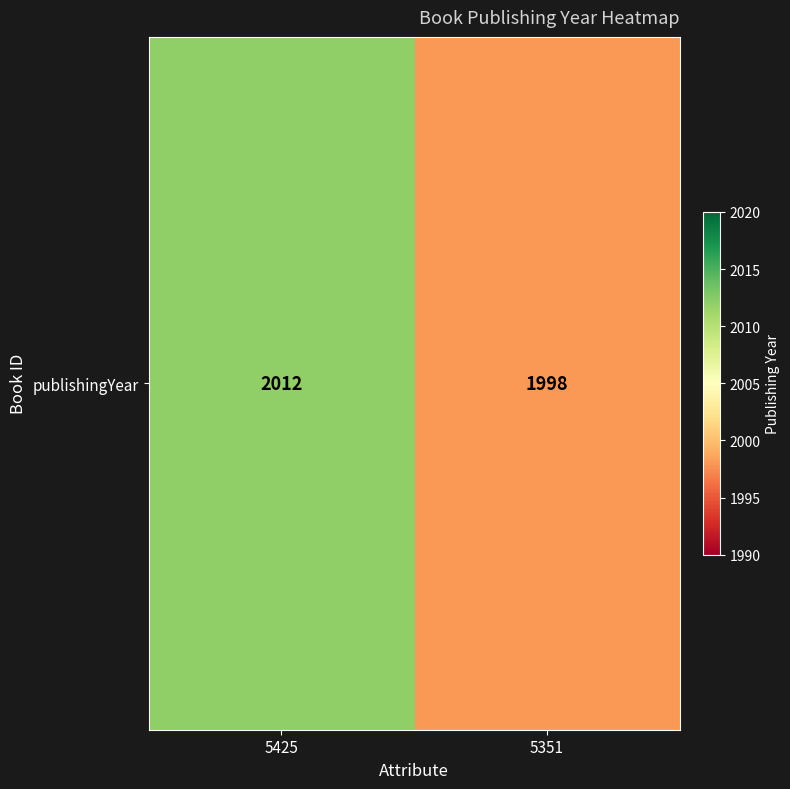

Reading left to right, list all the values displayed in this chart.

2012	1998